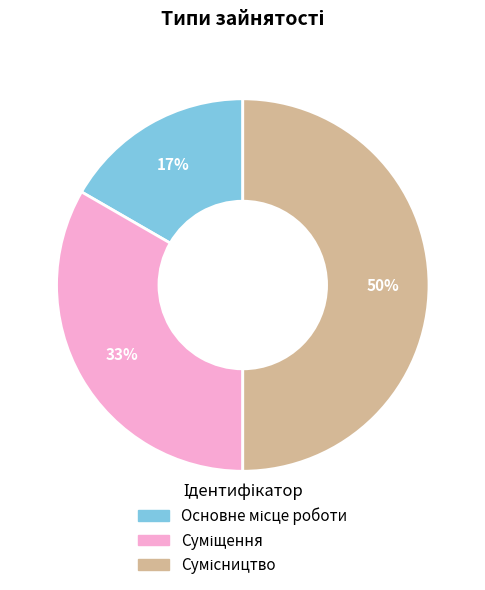

To the nearest percent, what is the difference between the largest and smallest slice percentages?

33%